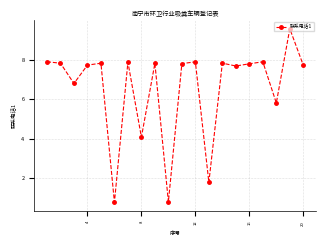

What is the value of the 10th point from the left?

0.8